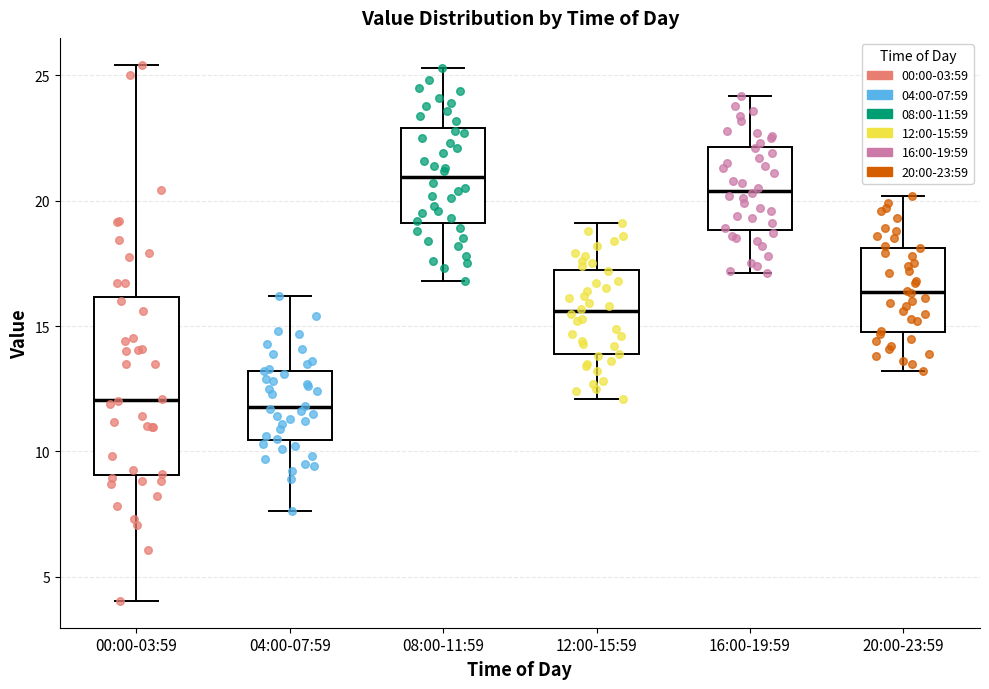

Reading left to right, transcribe this box plot: for each box, give where its median line is, the range the box spans, and where its two whiskers end, as read against the y-axis. The values are not printed on the chart, so give them approximately, as read against the axis.

00:00-03:59: median 12.0, box 9.0 to 16.0, whiskers 4.0 to 25.5
04:00-07:59: median 12.0, box 10.5 to 13.0, whiskers 7.5 to 16.0
08:00-11:59: median 21.0, box 19.0 to 23.0, whiskers 17.0 to 25.5
12:00-15:59: median 15.5, box 14.0 to 17.5, whiskers 12.0 to 19.0
16:00-19:59: median 20.5, box 19.0 to 22.0, whiskers 17.0 to 24.0
20:00-23:59: median 16.5, box 15.0 to 18.0, whiskers 13.0 to 20.0